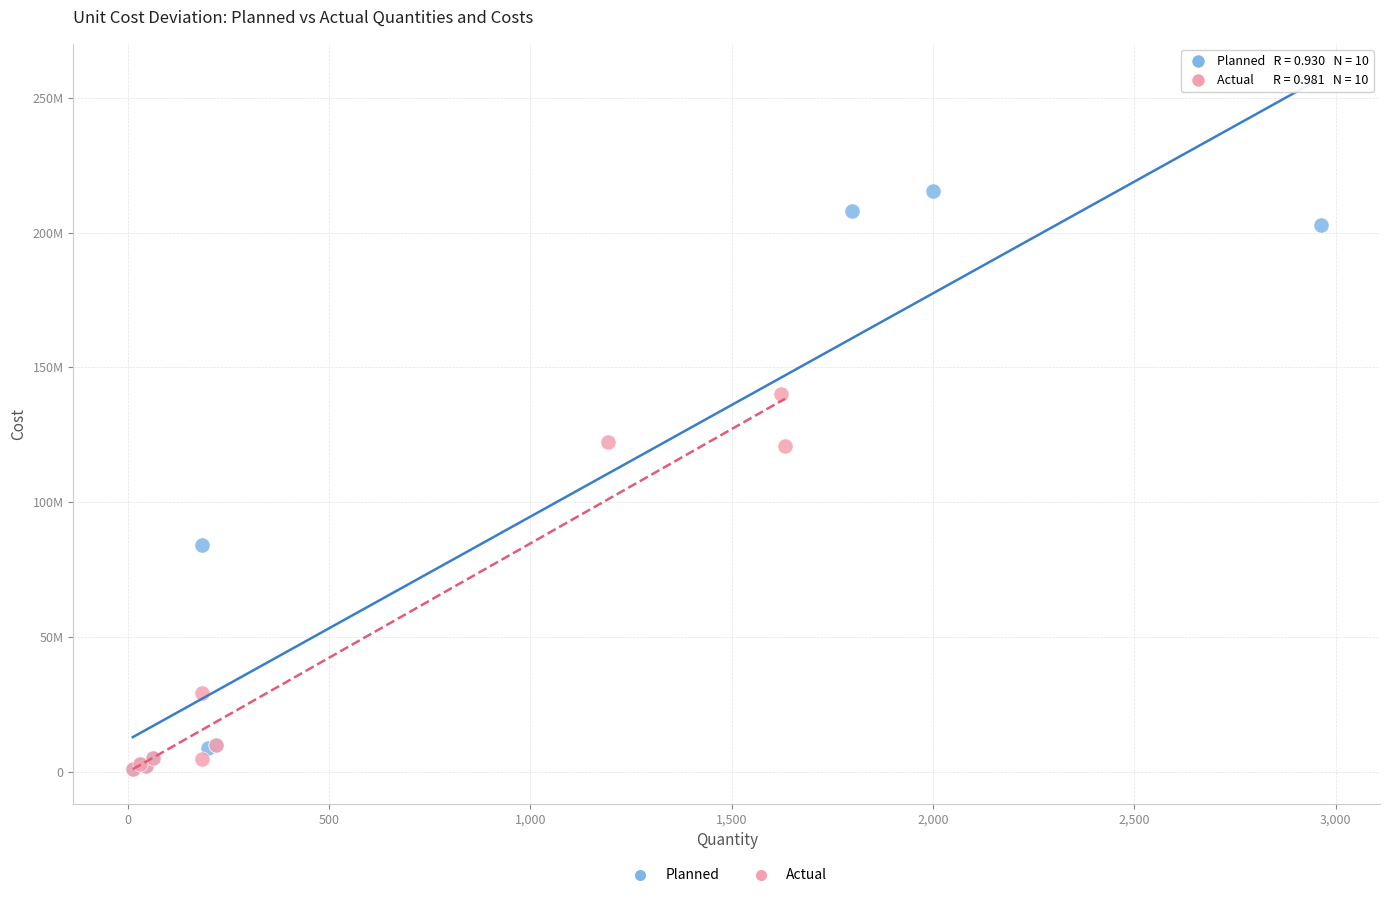

Which series contains the highest Y value?

Planned